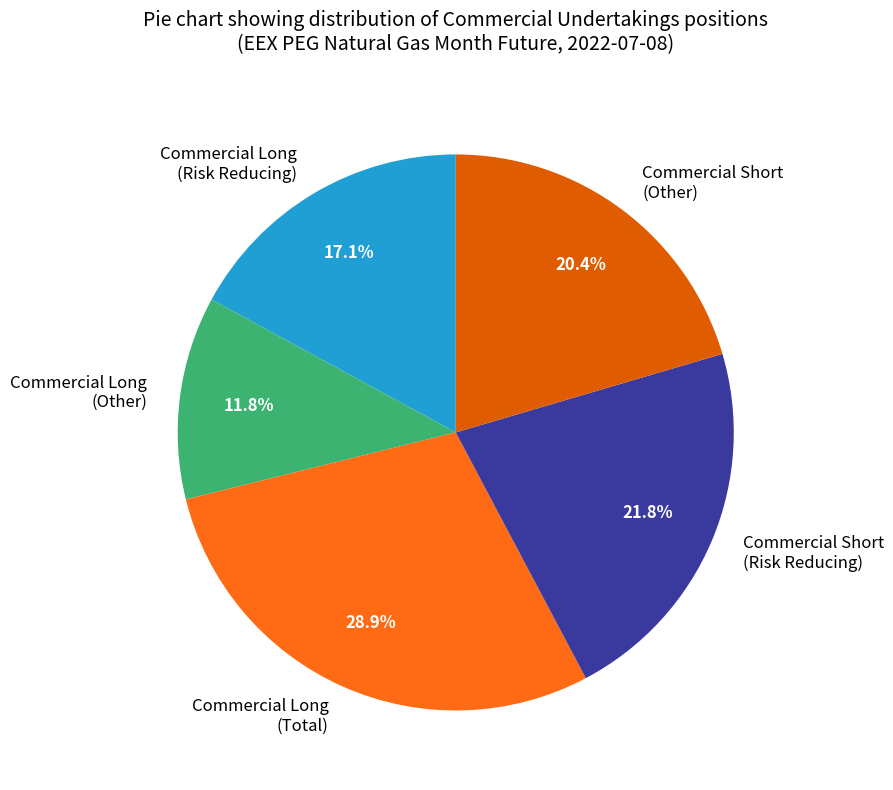

Rank the categories by value from highest to lowest.

Commercial Long (Total), Commercial Short (Risk Reducing), Commercial Short (Other), Commercial Long (Risk Reducing), Commercial Long (Other)